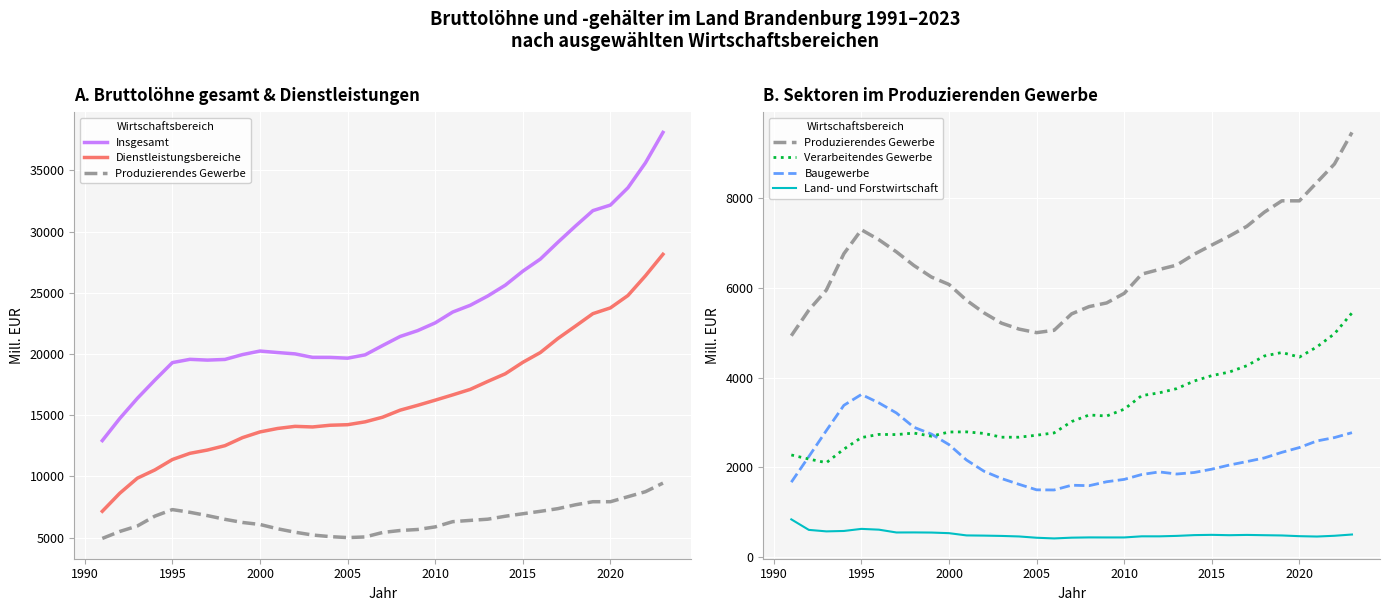

What is the highest value of the Produzierendes Gewerbe series?

9449.1